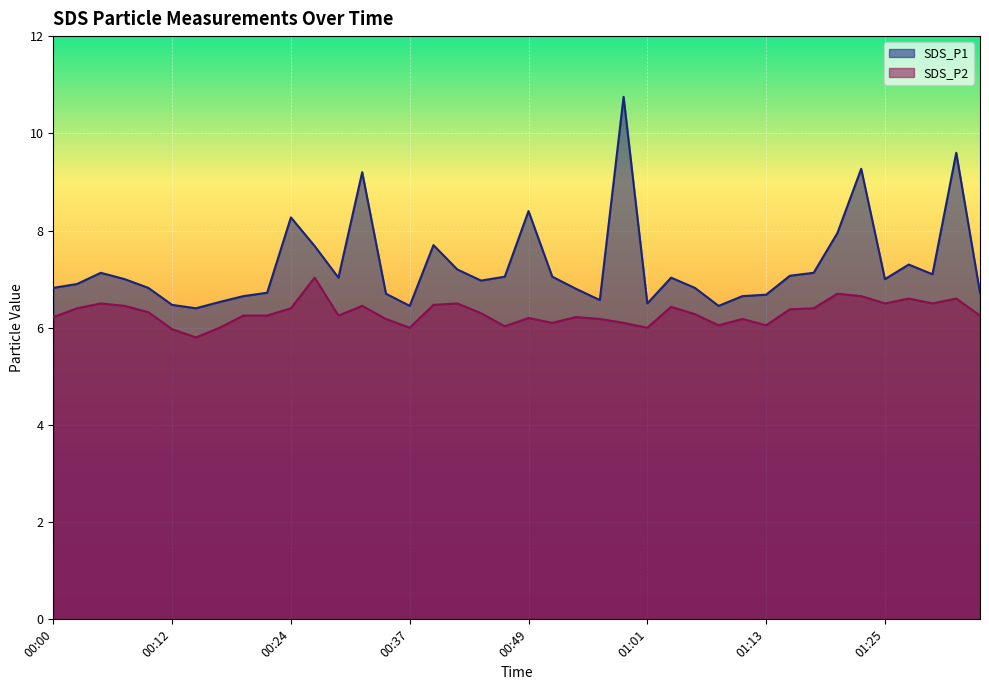

True or false: SDS_P2 and SDS_P1 intersect in this chart.

False